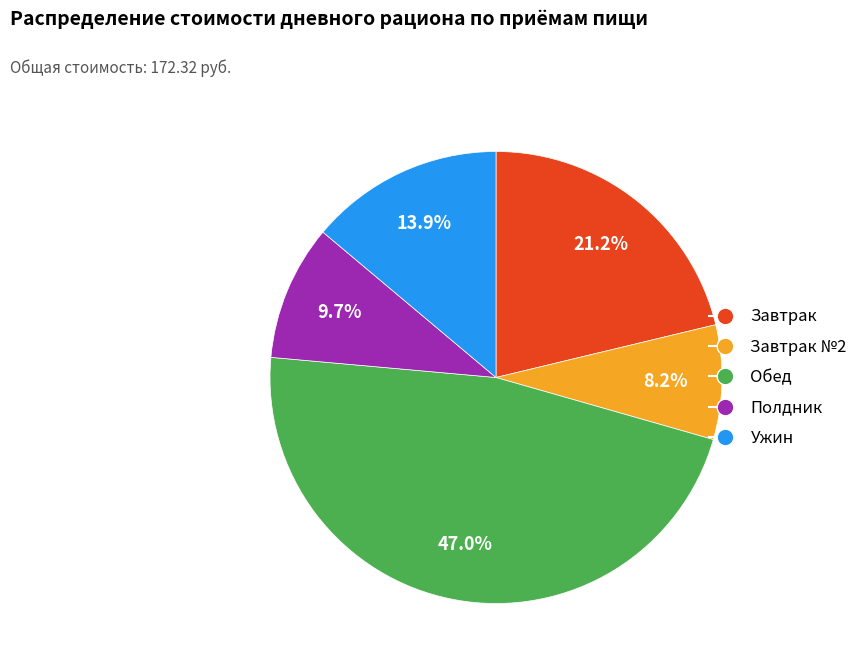

Which has a higher value, Завтрак or Ужин?

Завтрак